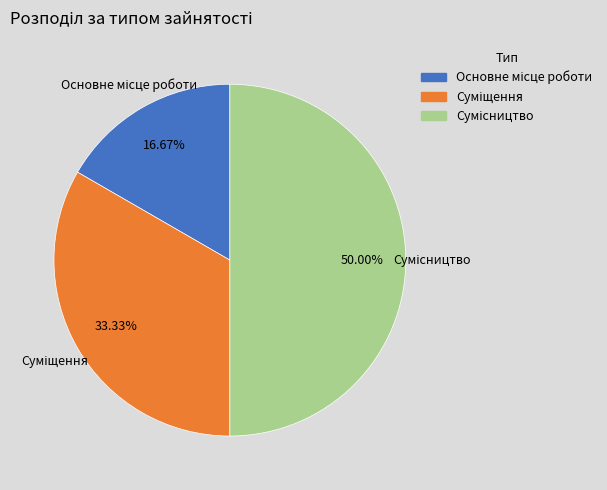

True or false: Сумісництво accounts for 50% of the total.

True